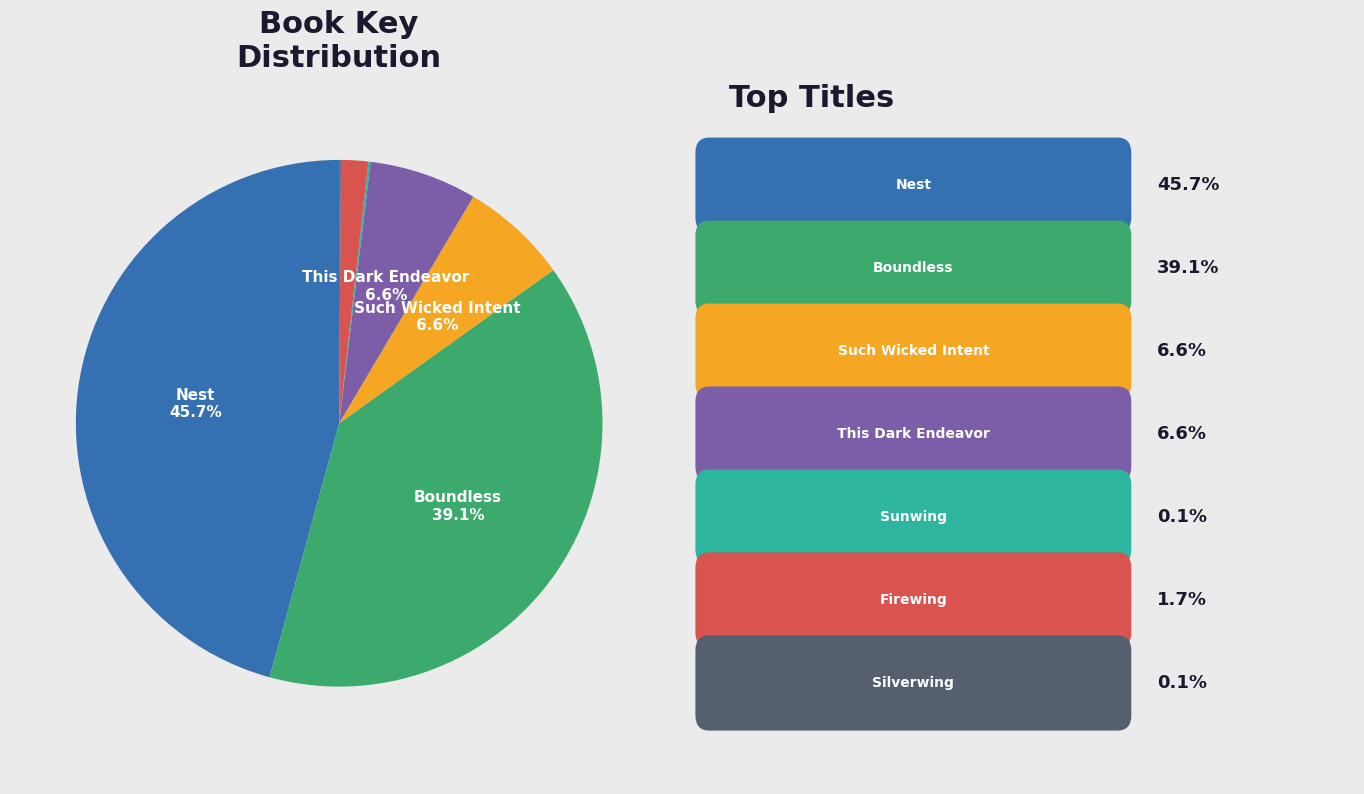

Is there a majority slice in this chart?

No